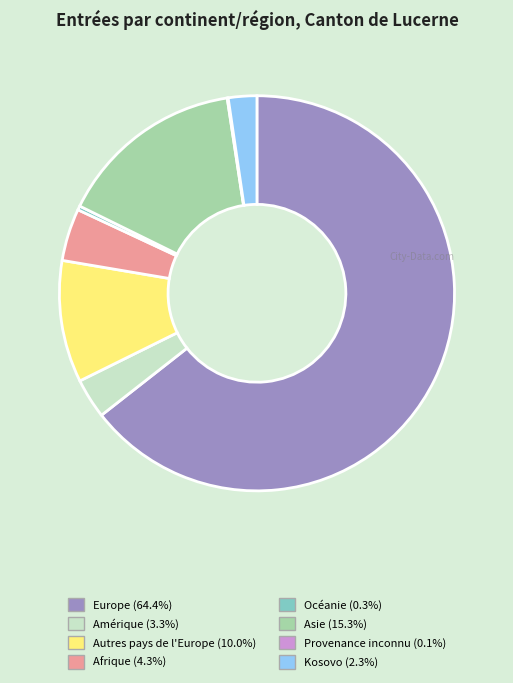

Which category has the biggest portion of the pie?

Europe